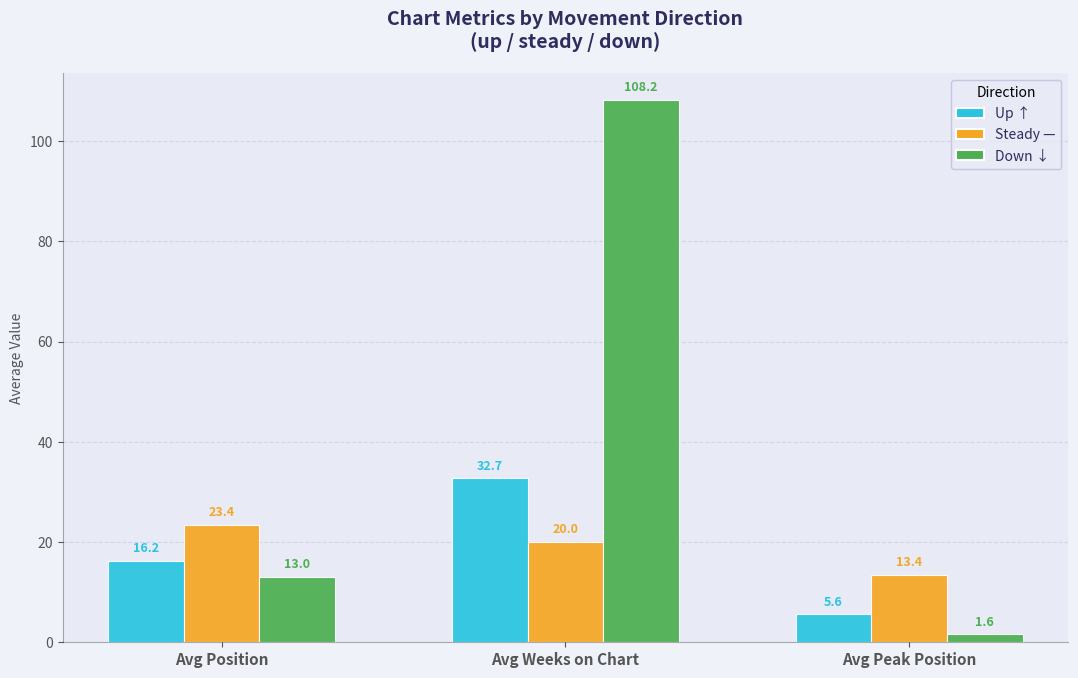

What is the maximum value shown in the chart?

108.2